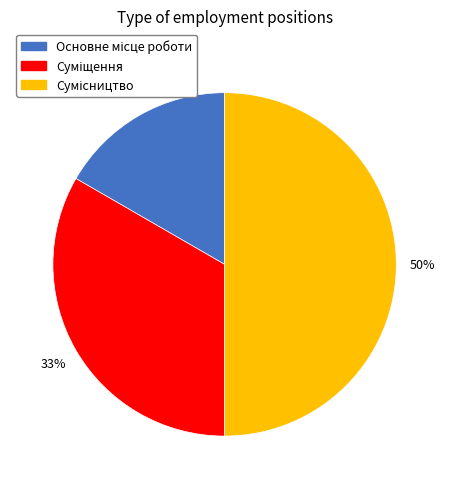

To the nearest percent, what is the average slice percentage?

33%